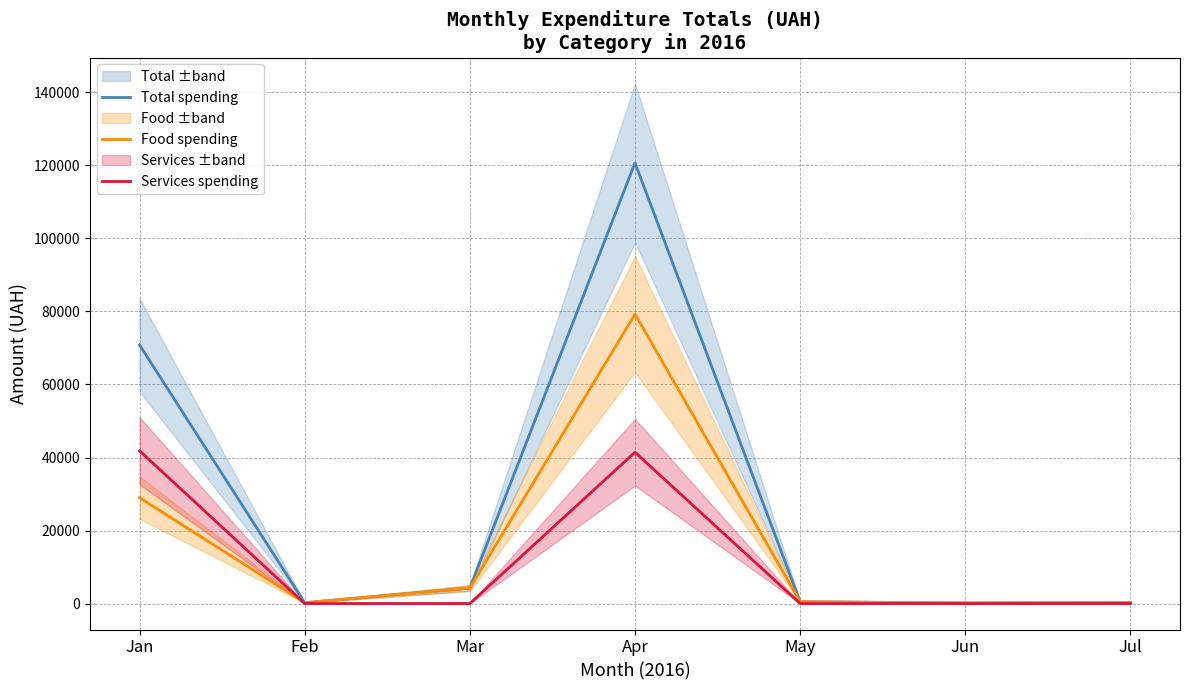

Which series changed the most between Jan and Jul?

Total spending